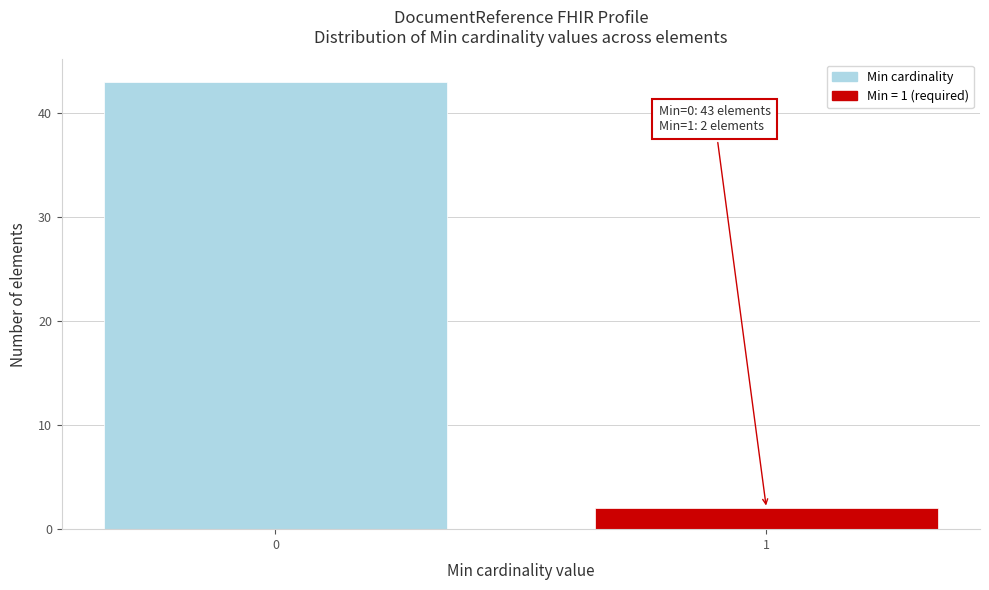

Reading right to left, what are all the values shown in this chart?

1=2	0=43